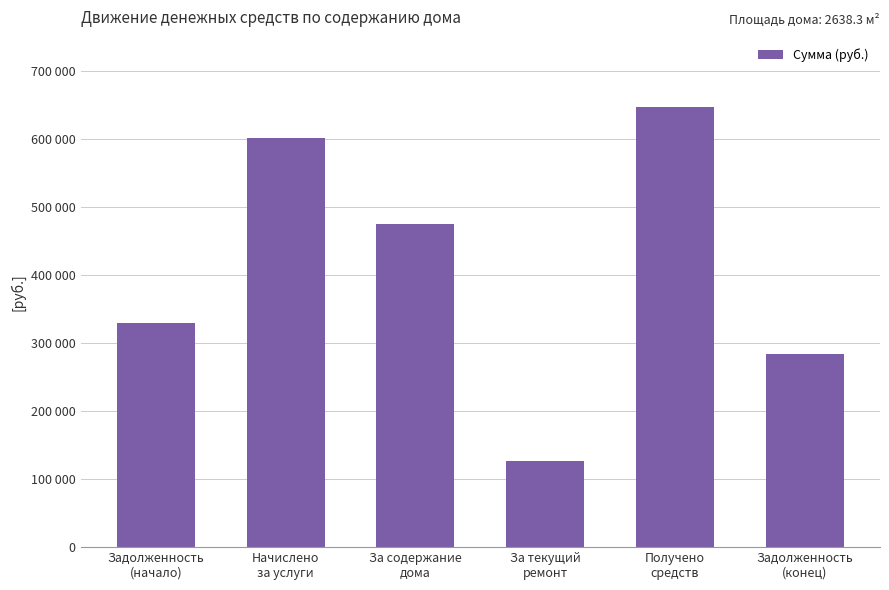

True or false: the data shows 602045.2 at Начислено
за услуги.

True